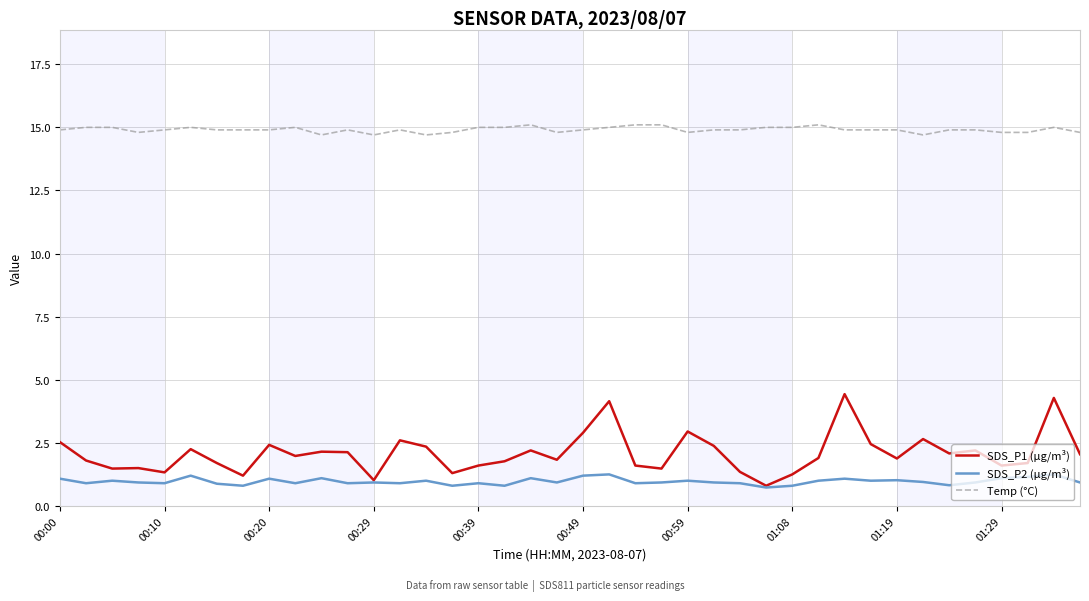

List the series in order of their peak value, lowest first.

SDS_P2 (µg/m³), SDS_P1 (µg/m³), Temp (°C)